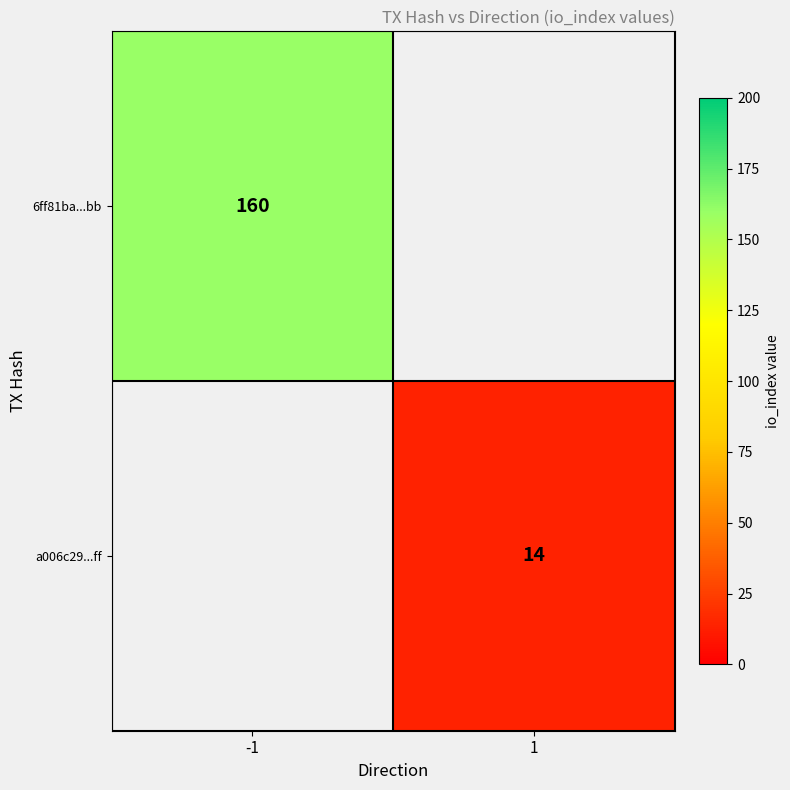

True or false: a006c29...ff has a value of 22 at 1.

False